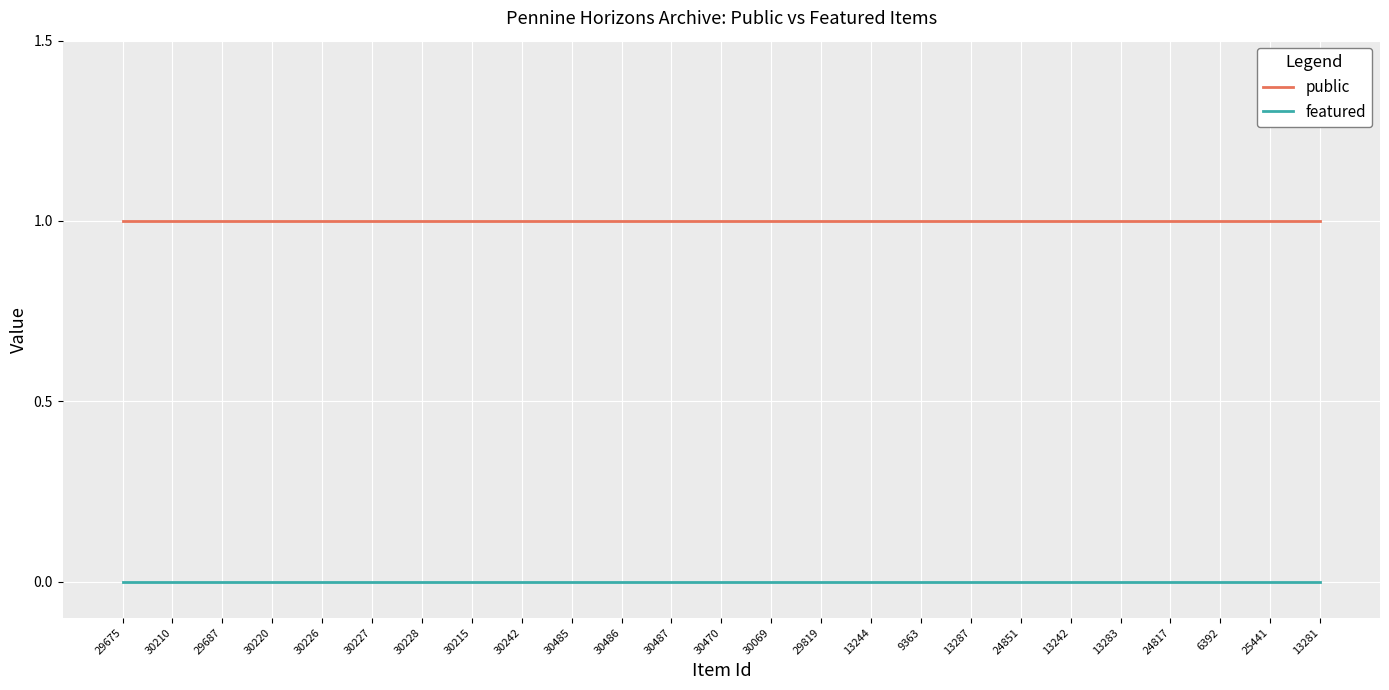

What is the difference between the highest and lowest values at 30220?

1